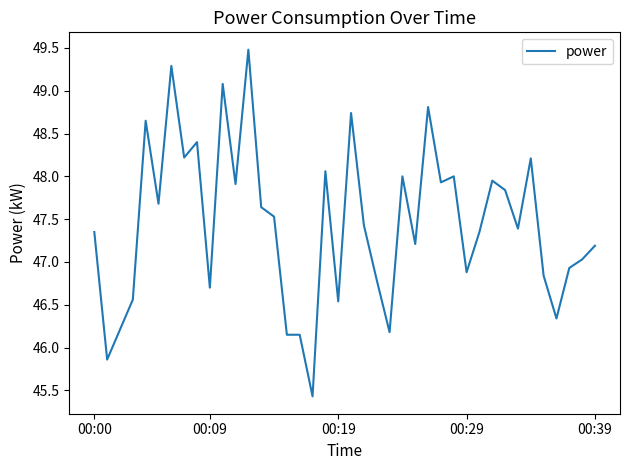

What is the minimum value shown in the chart?

45.4